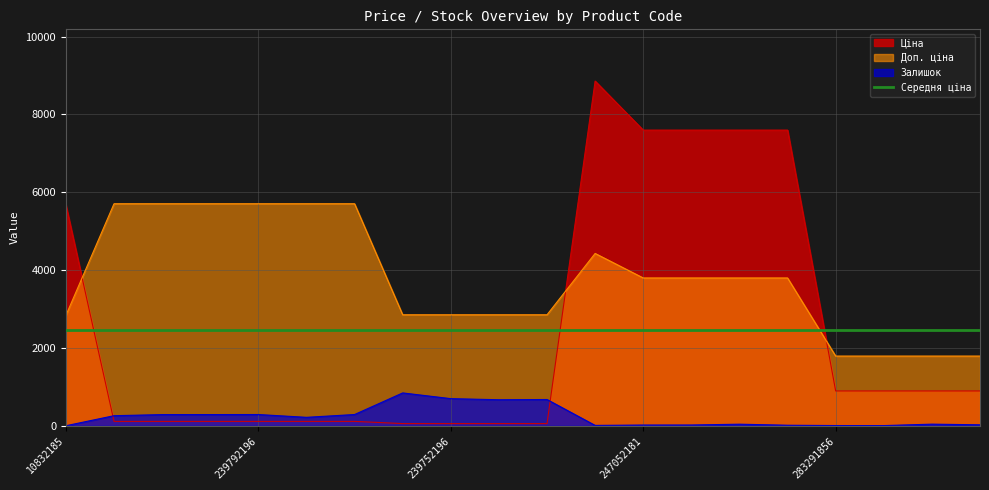

True or false: Ціна has more than 0 points higher than both neighbors.

True